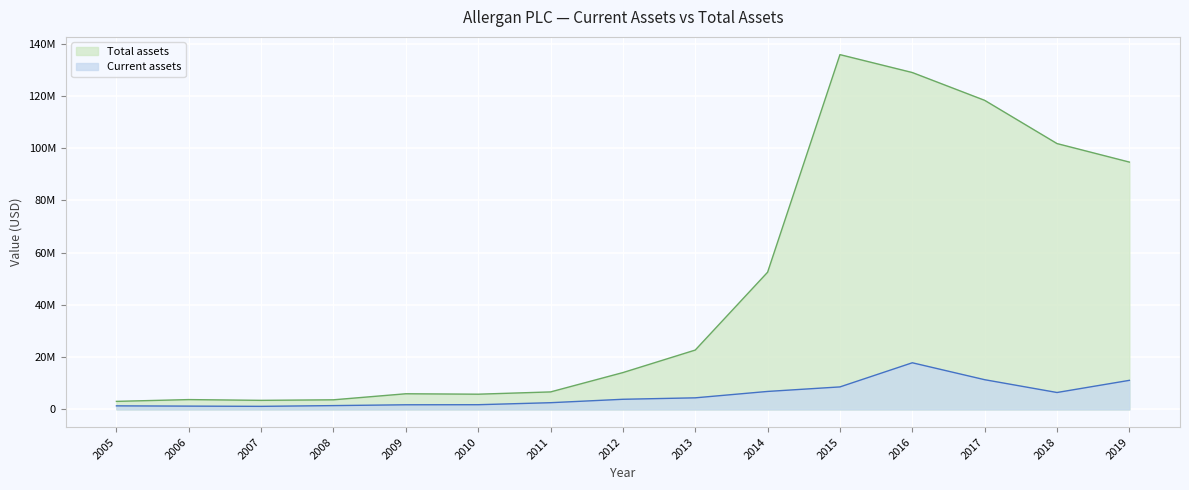

True or false: Current assets has a value of 1081184 at 2013.

False